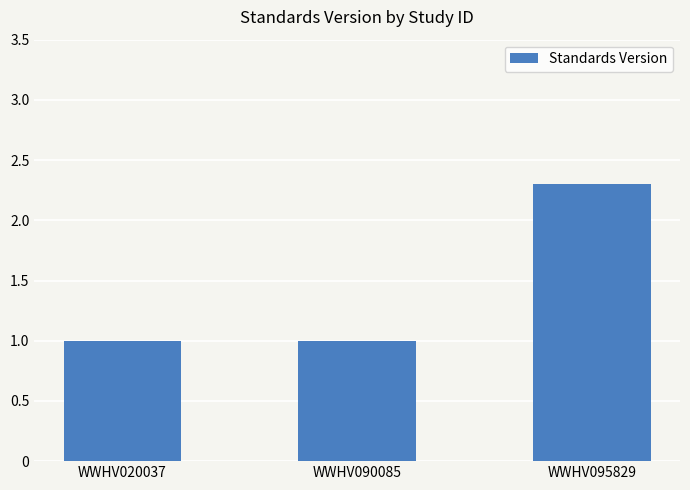

Count the number of data series in this chart.

1